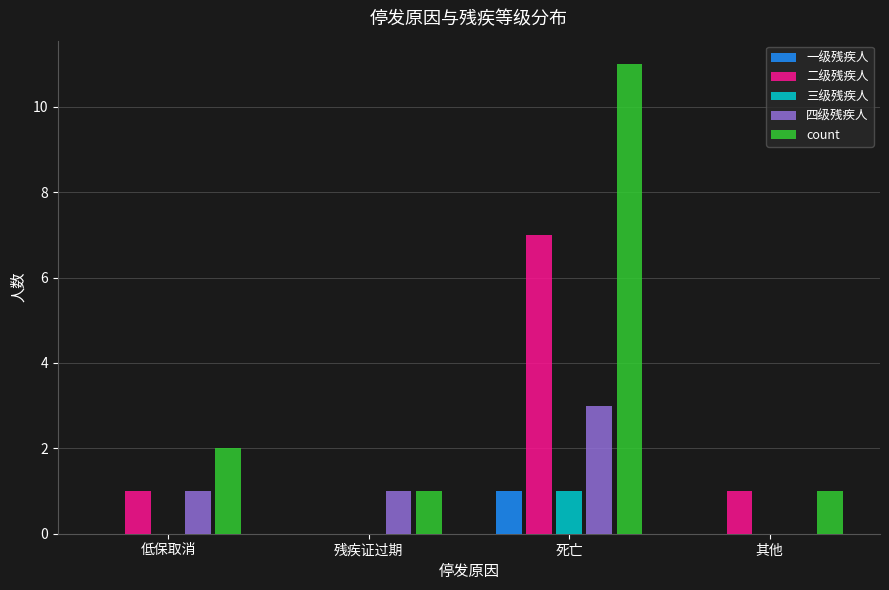

What is the sum of all 四级残疾人 values?

5